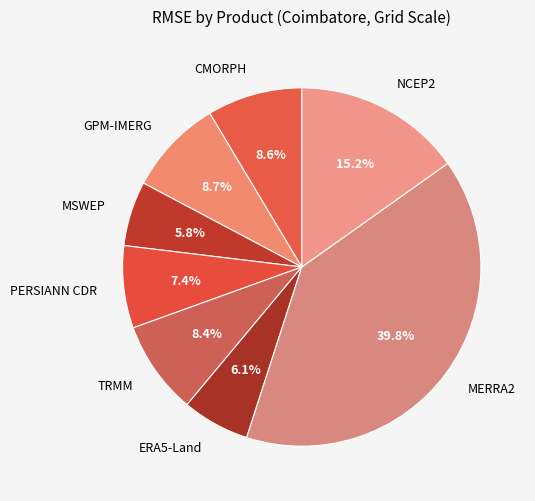

What is the ratio of the value at MSWEP to the value at TRMM?

0.7